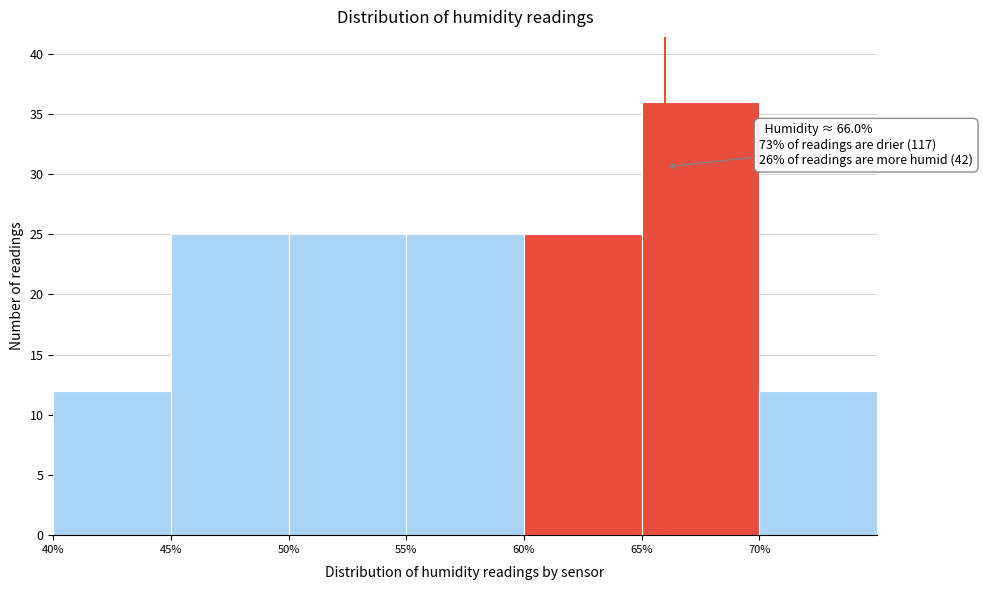

Which range on the x-axis has the tallest bar?

65 to 70